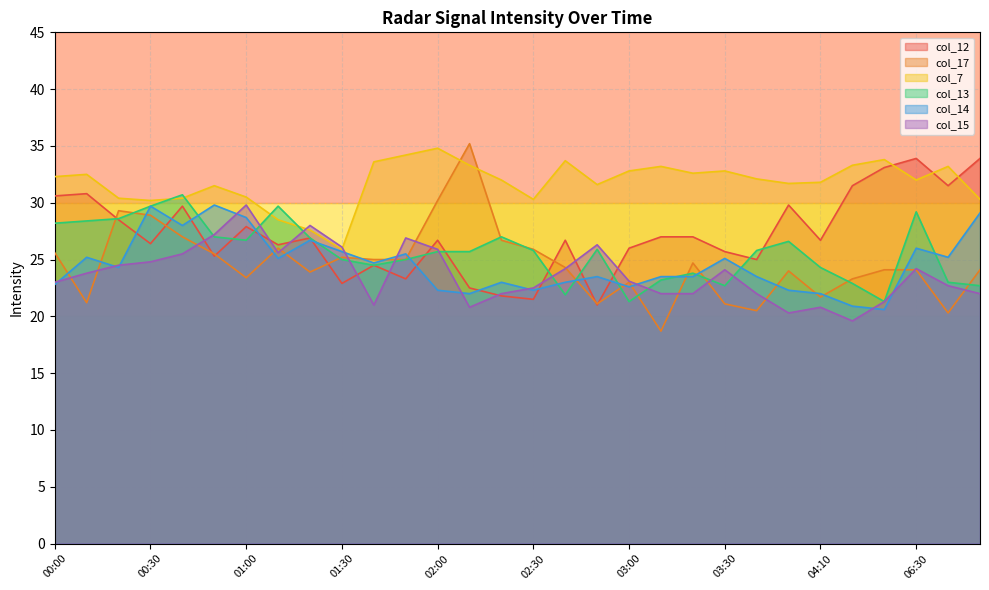

What is the sum of the col_12 values at 00:50 and 00:20?

53.8